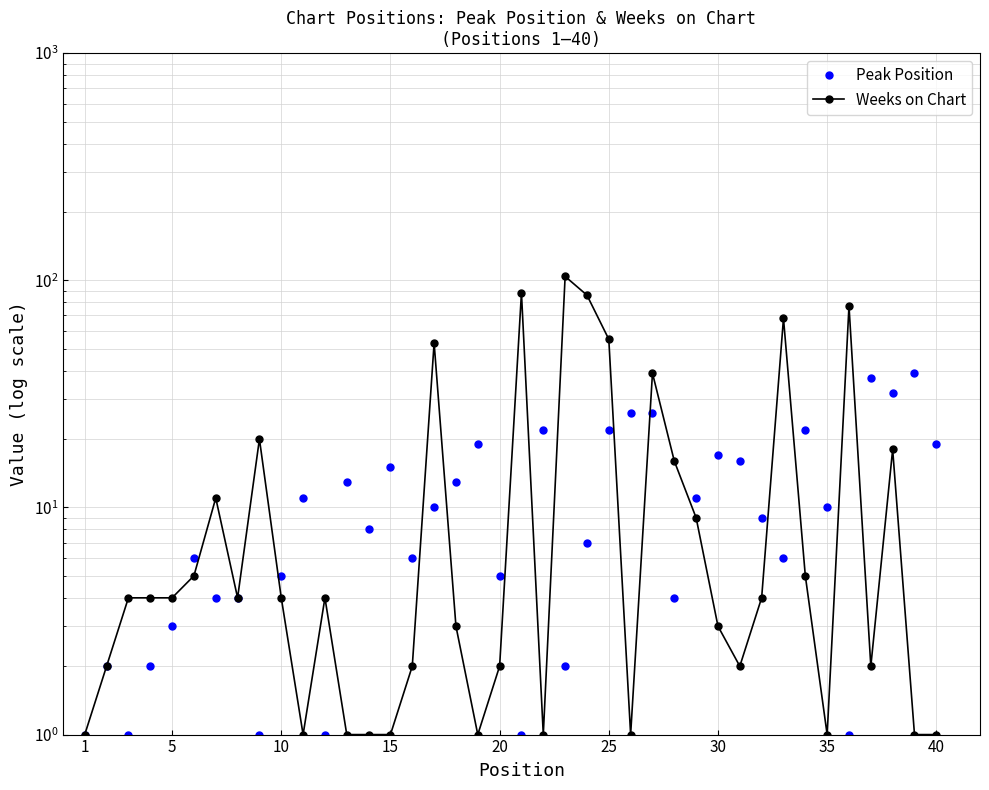

True or false: Peak Position and Weeks on Chart cross at least once.

True